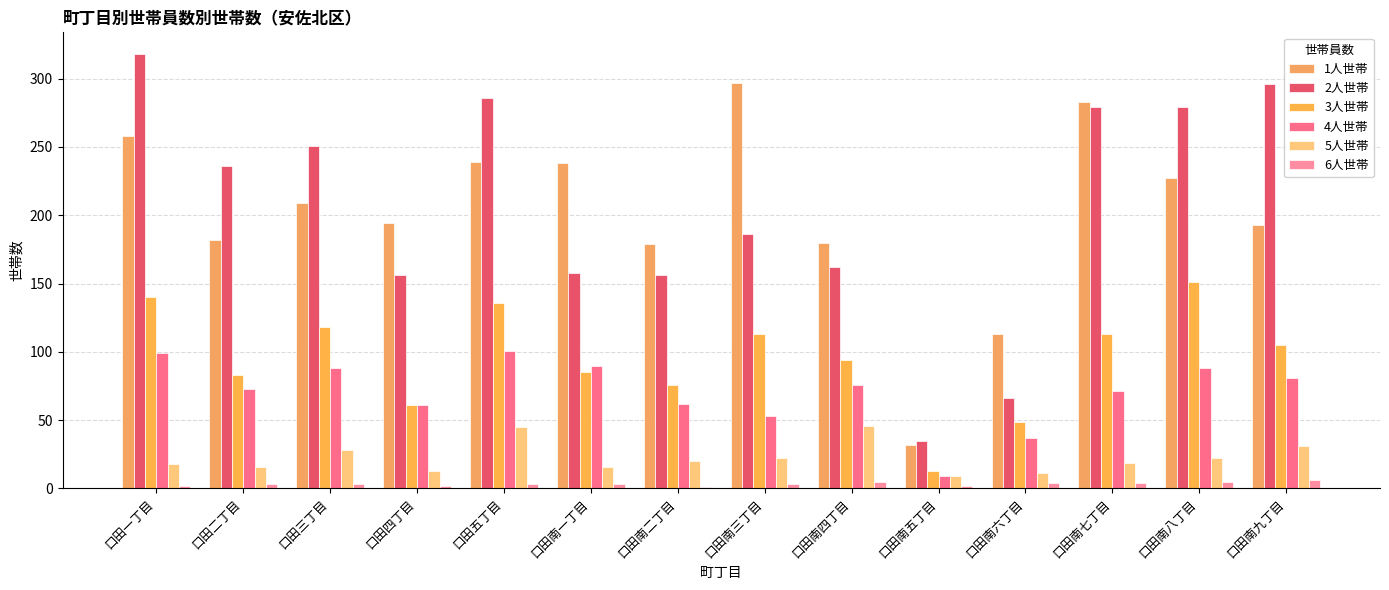

Count the number of data series in this chart.

6